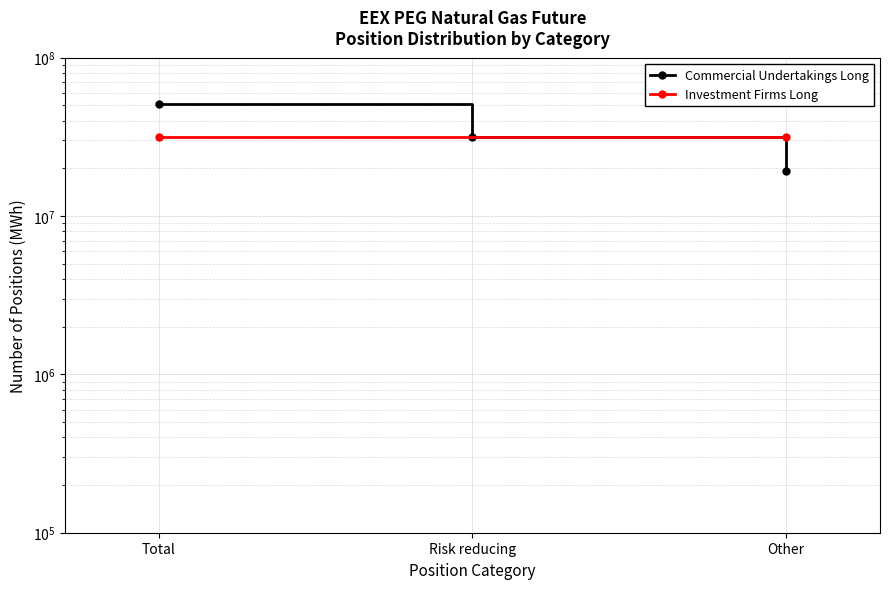

What is the value of the 3rd point from the left?

19176608